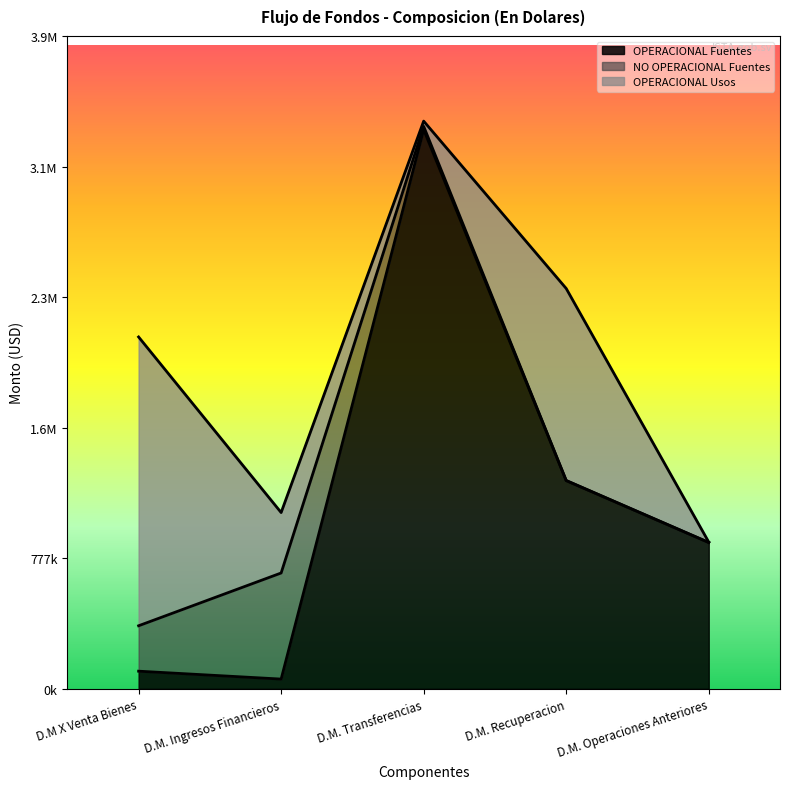

What is the difference between the OPERACIONAL Usos values at D.M. Recuperacion and D.M. Ingresos Financieros?

783540.4